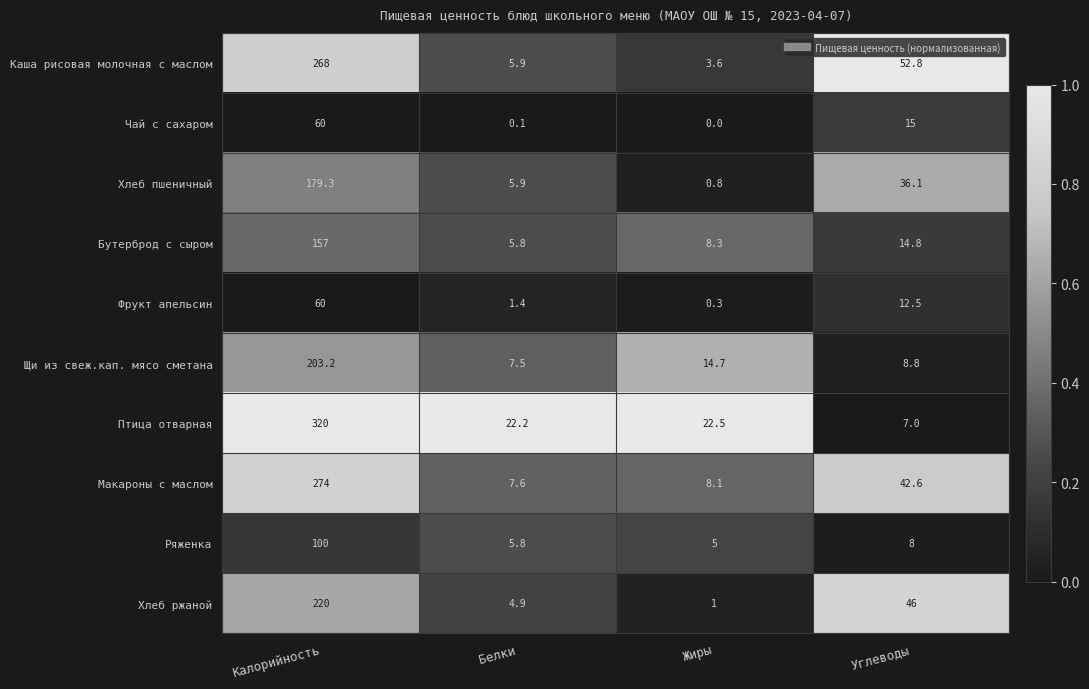

Rank the series at Углеводы from highest to lowest value.

Каша рисовая молочная с маслом, Хлеб ржаной, Макароны с маслом, Хлеб пшеничный, Чай с сахаром, Бутерброд с сыром, Фрукт апельсин, Щи из свеж.кап. мясо сметана, Ряженка, Птица отварная